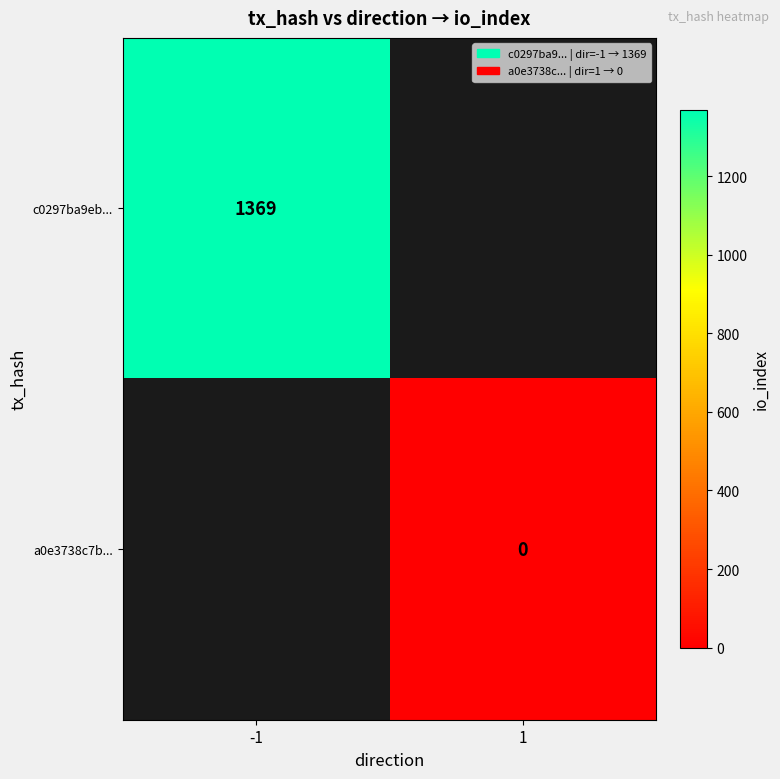

Is the value of a0e3738c7b... at 1 greater than the value of c0297ba9eb... at -1?

No